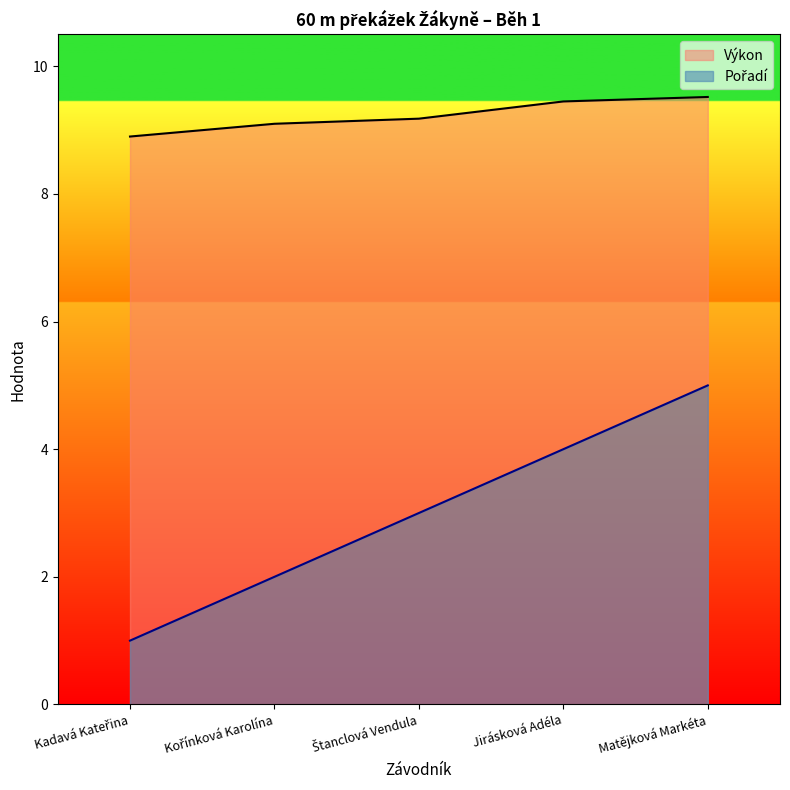

Which series has the largest total across all categories?

Výkon